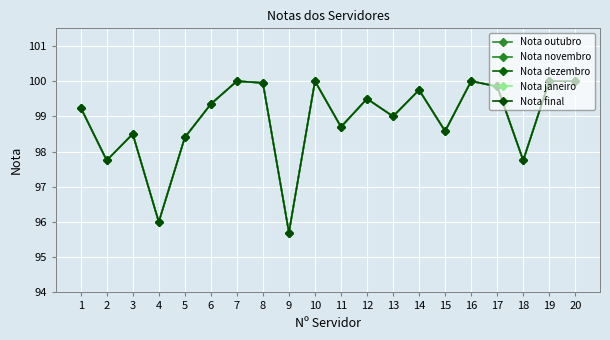

In Nota dezembro, how many points are higher than both neighbors (excluding endpoints)?

6